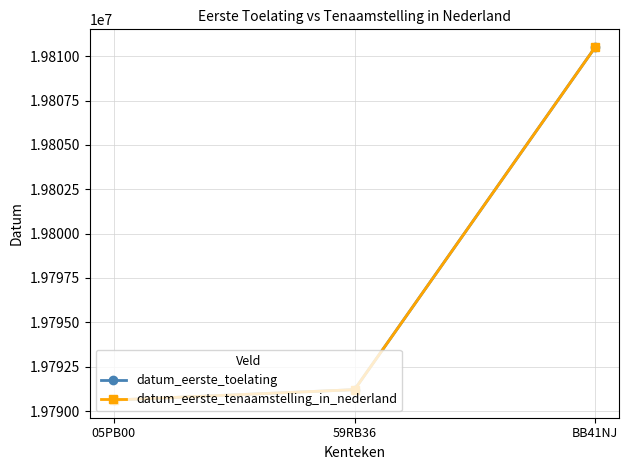

Reading left to right, list all the values displayed in this chart.

datum_eerste_toelating: 05PB00=19790619	59RB36=19791206	BB41NJ=19810520
datum_eerste_tenaamstelling_in_nederland: 05PB00=19790619	59RB36=19791206	BB41NJ=19810520